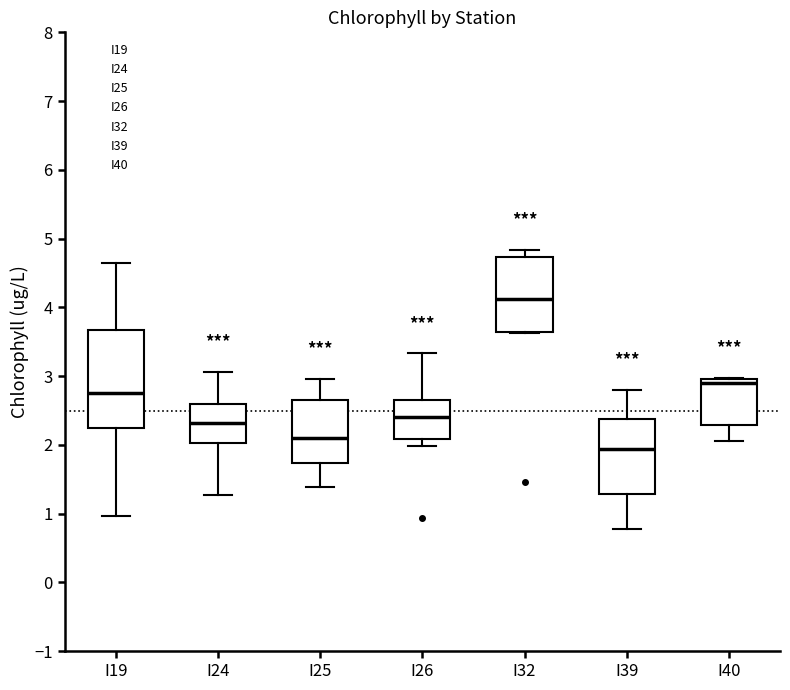

Which box is the tallest, from its lower edge to its upper edge?

I19